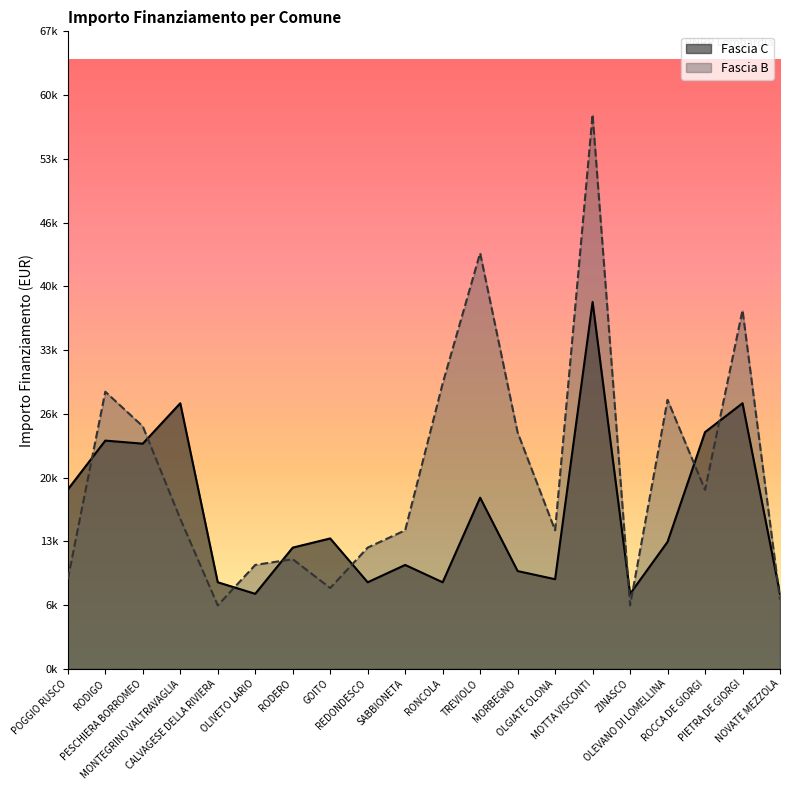

At which category is the sum across all series the highest?

MOTTA VISCONTI